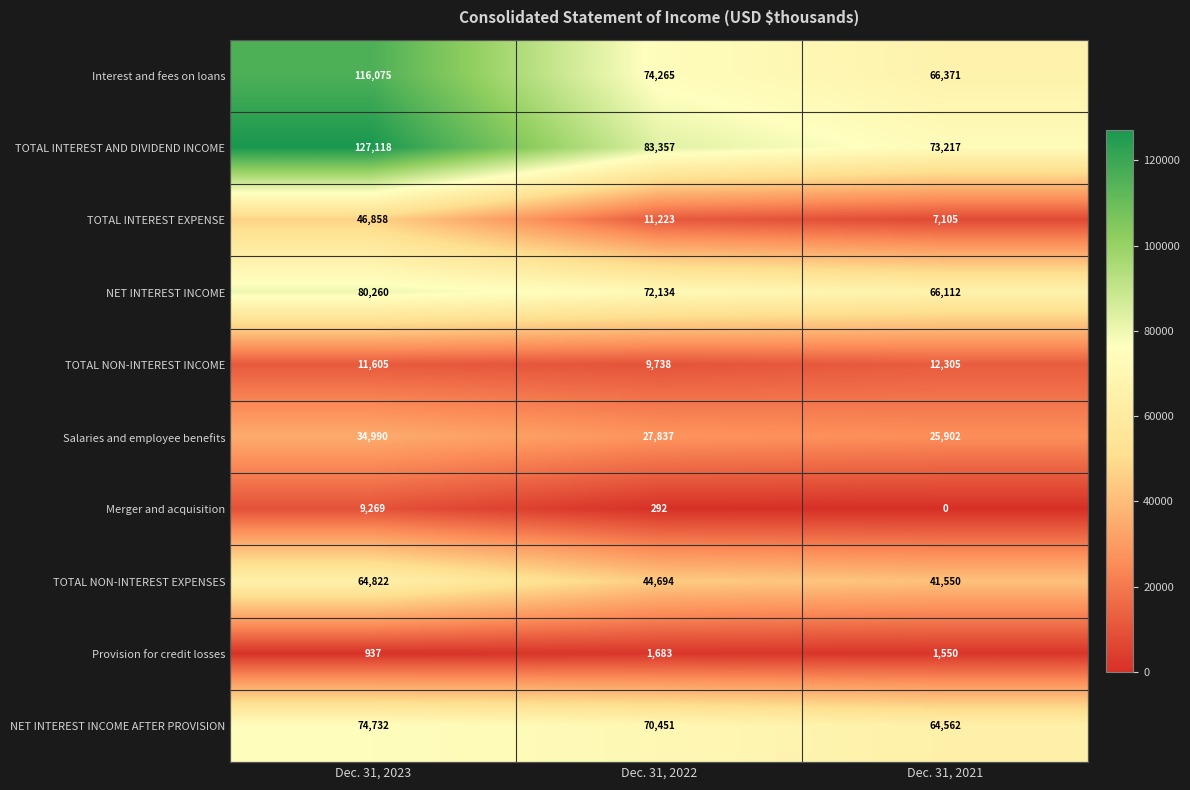

What is the spread (max minus min) of values at Dec. 31, 2022?

83065